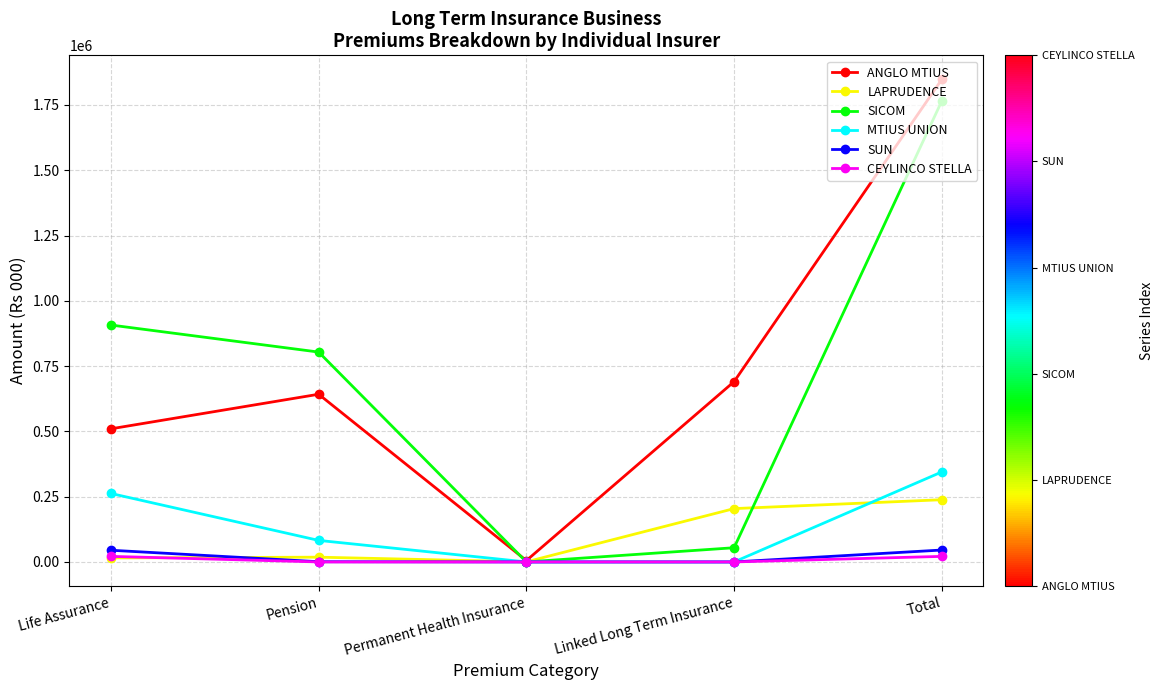

What is the label of the 1st point from the left?

Life Assurance